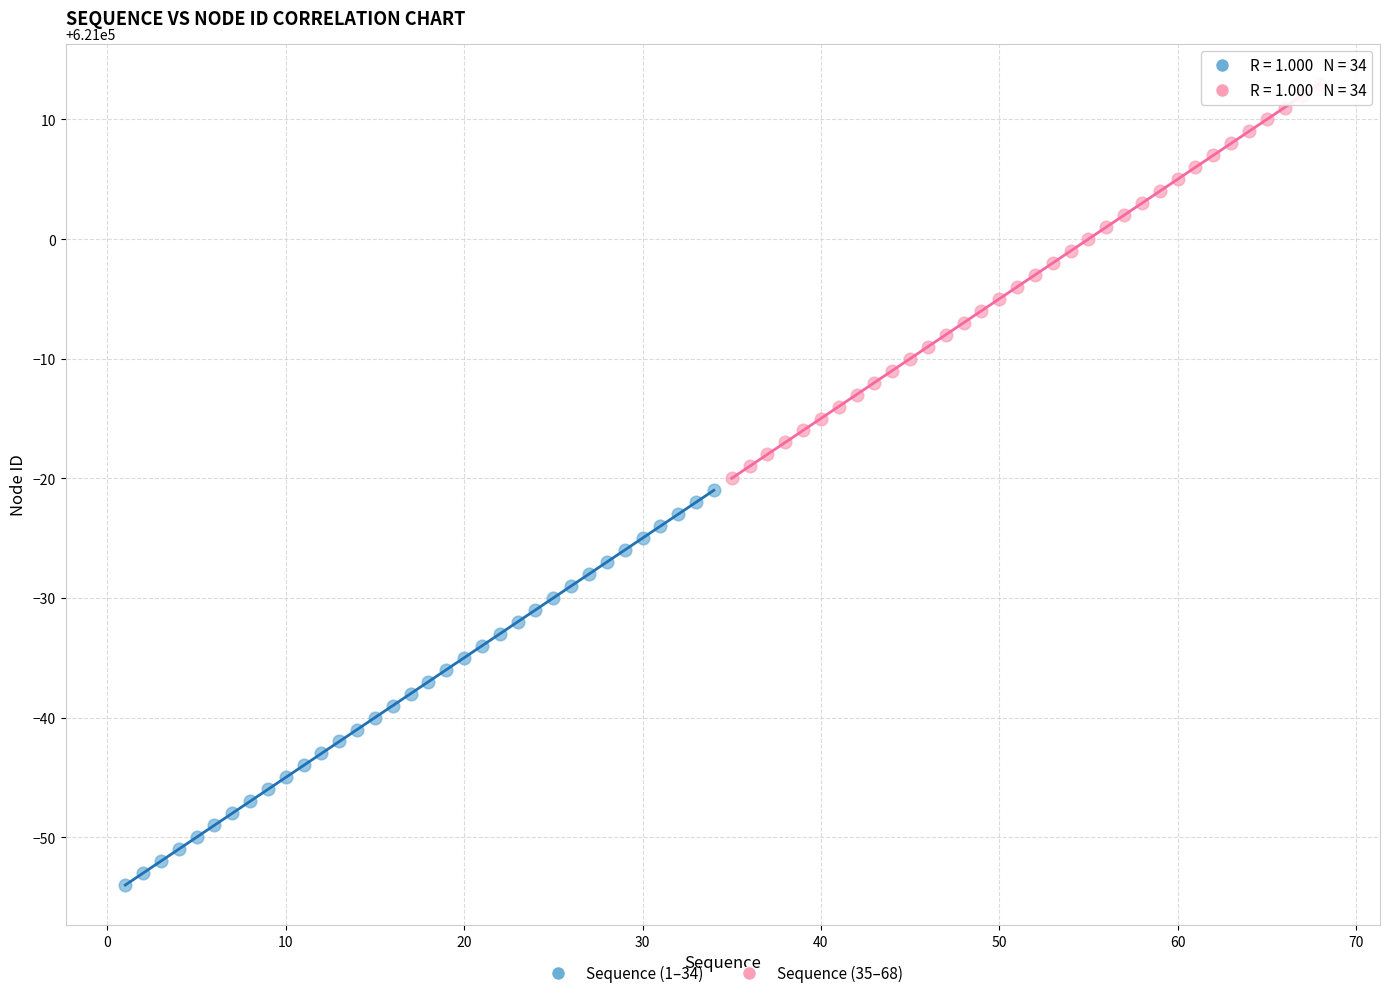

Which series contains the lowest Y value?

Sequence (1–34)